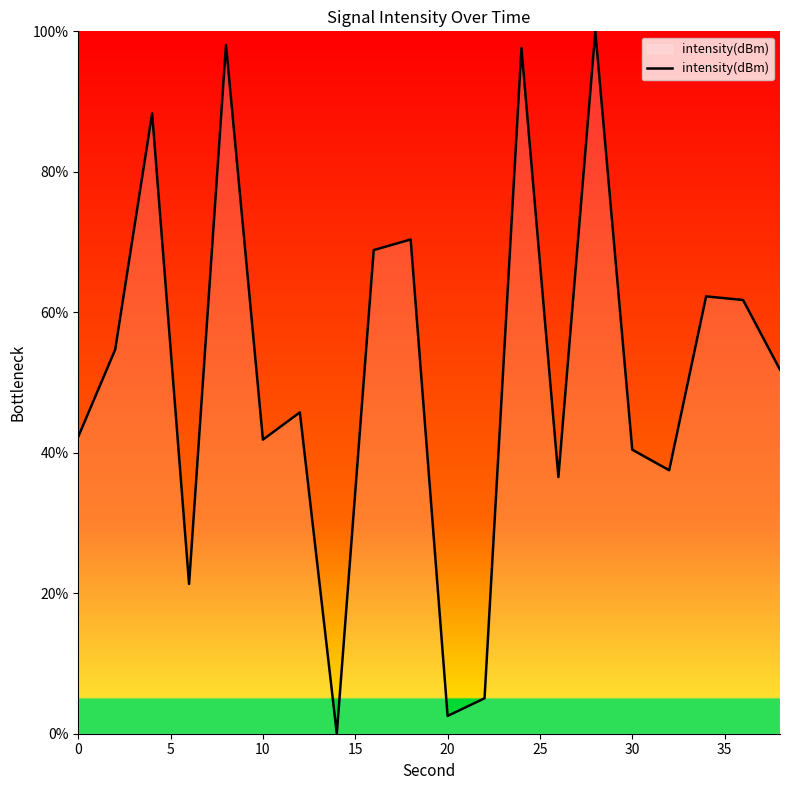

What is the maximum value shown in the chart?

100.0